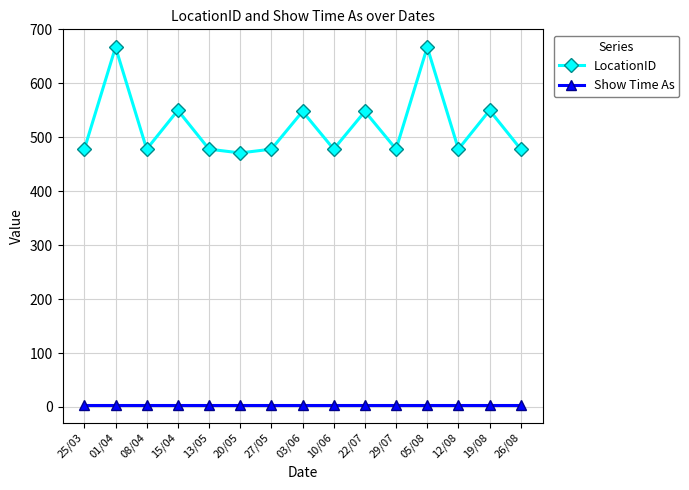

Does the chart have visible grid lines?

Yes